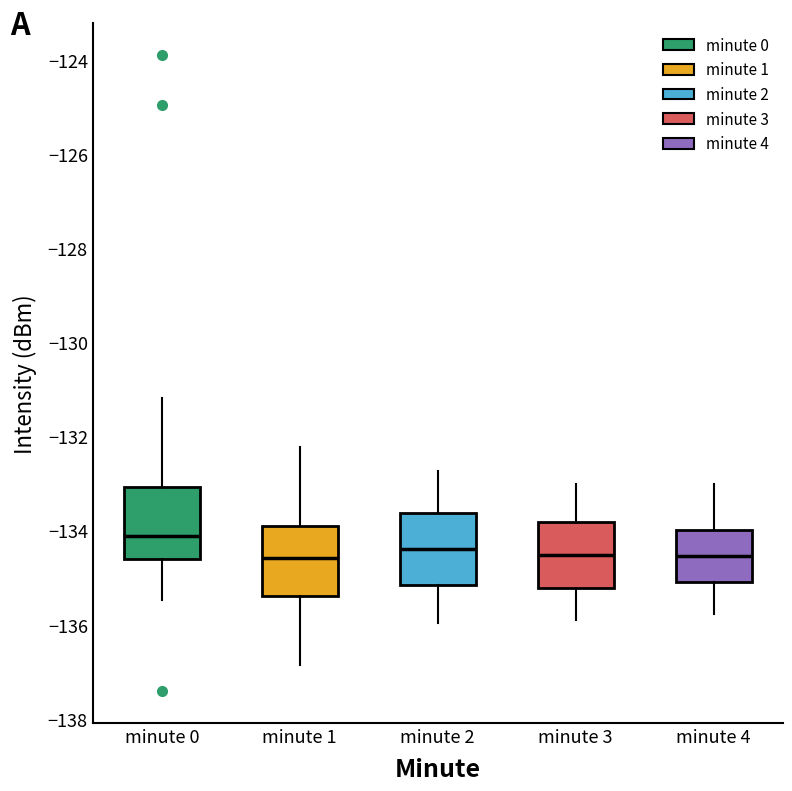

Where does the median line of the box for minute 0 sit on the y-axis? The values are not printed on the chart, so give them approximately, as read against the axis.

-134.2